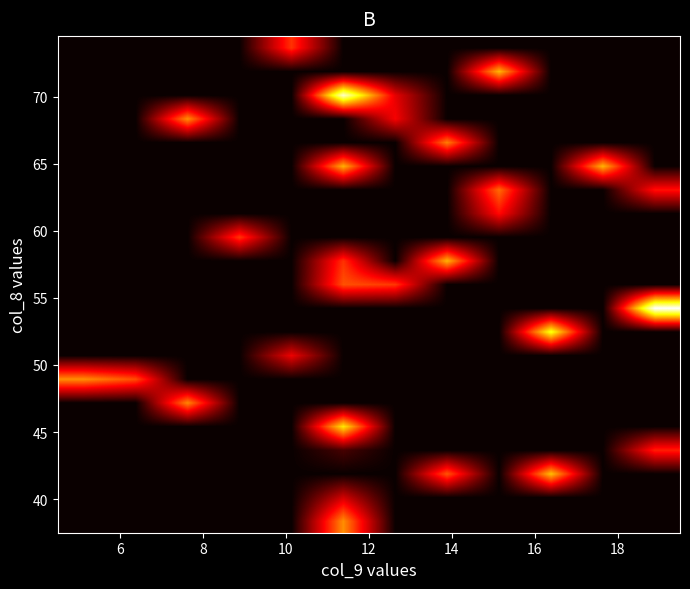

What is the greatest value displayed?

10070